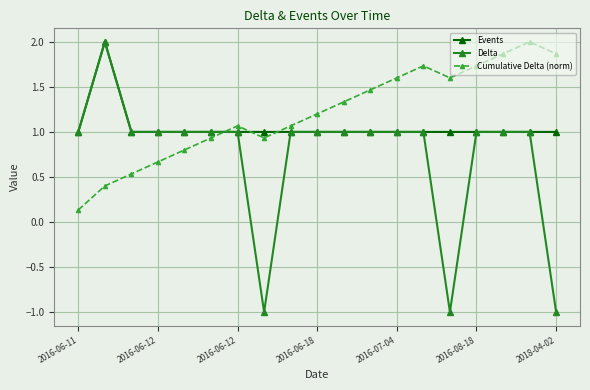

True or false: Delta has more than 0 points higher than both neighbors.

True